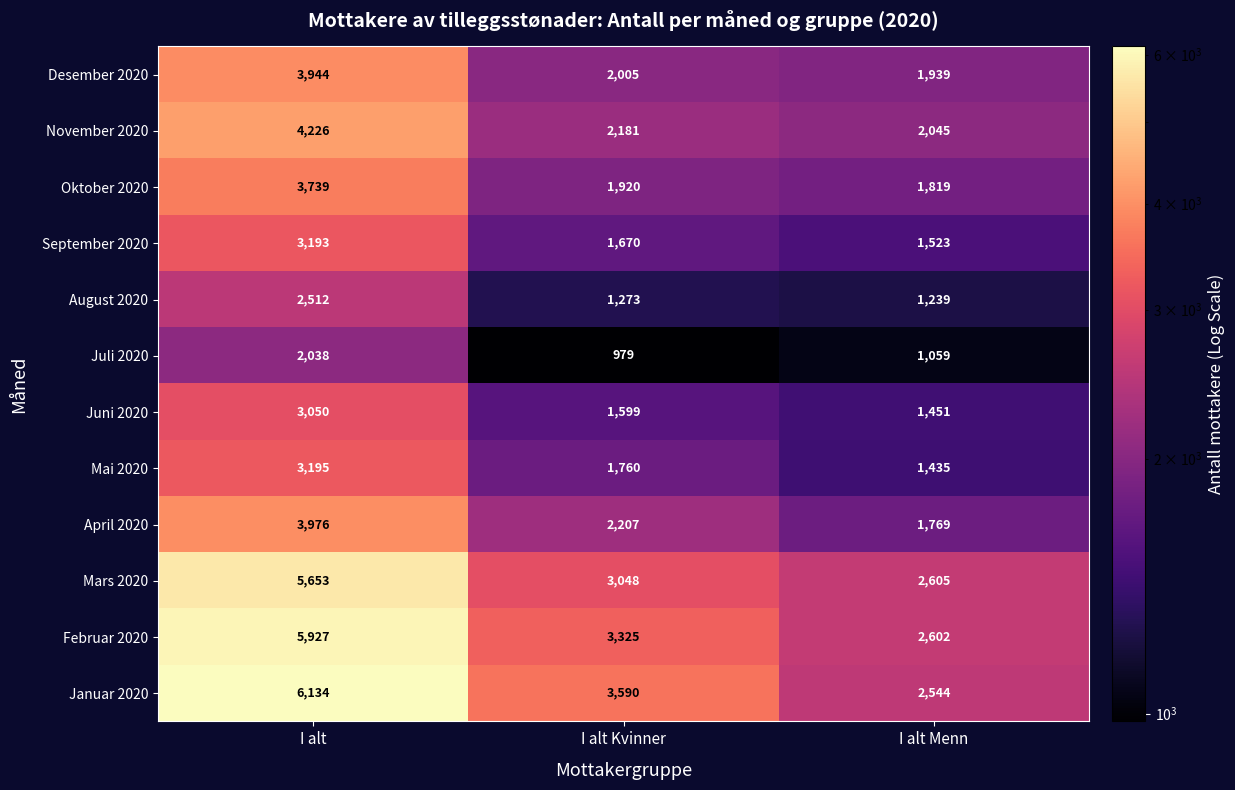

What is the lowest value of the Mai 2020 series?

1435